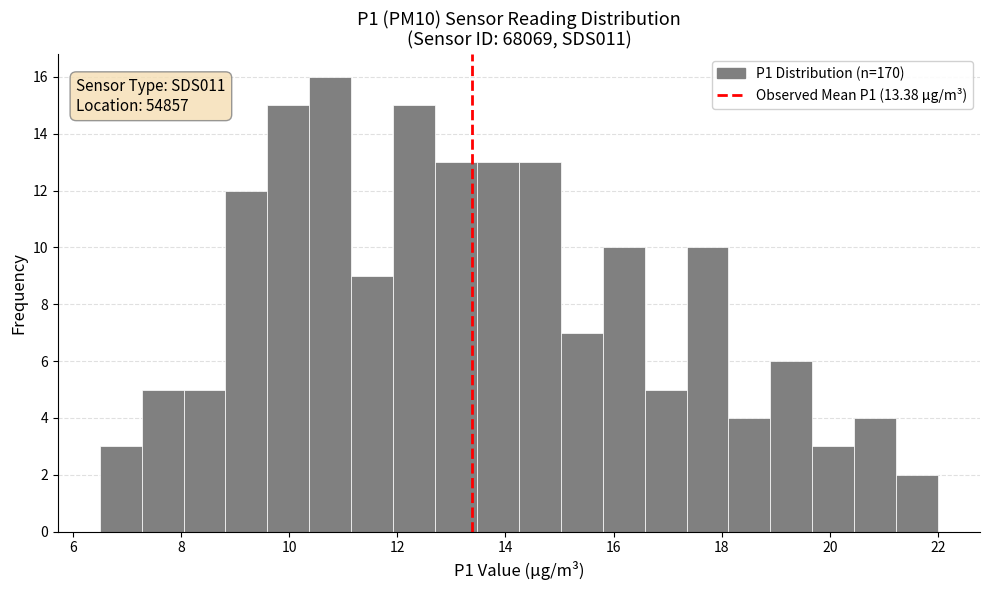

Read against the x-axis, roughly where is the centre of the tallest bar?

10.8